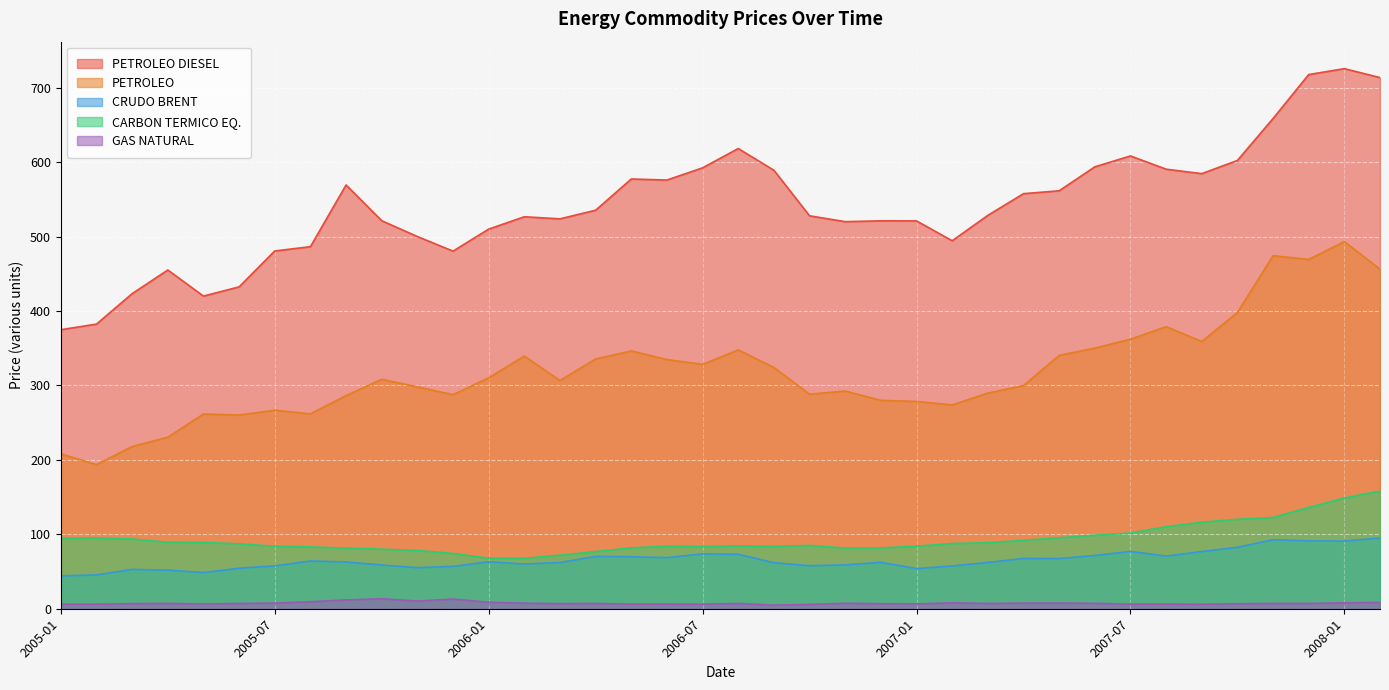

The CARBON TERMICO EQ. series shows 294.9 at 2008-07. True or false?

False